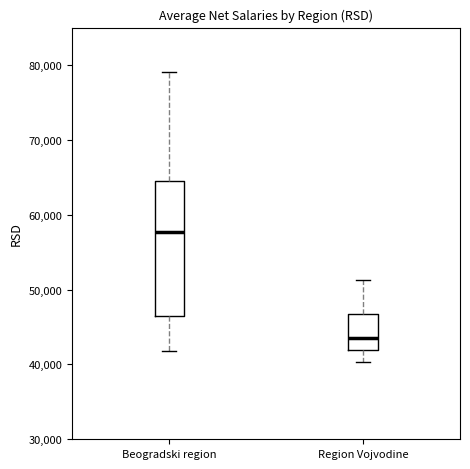

Reading left to right, read every box against the y-axis: the position of its median line, the range the box covers, and the ends of its whiskers. The values are not printed on the chart, so give them approximately, as read against the axis.

Beogradski region: median 58000, box 46000 to 65000, whiskers 42000 to 79000
Region Vojvodine: median 43000, box 42000 to 47000, whiskers 40000 to 51000